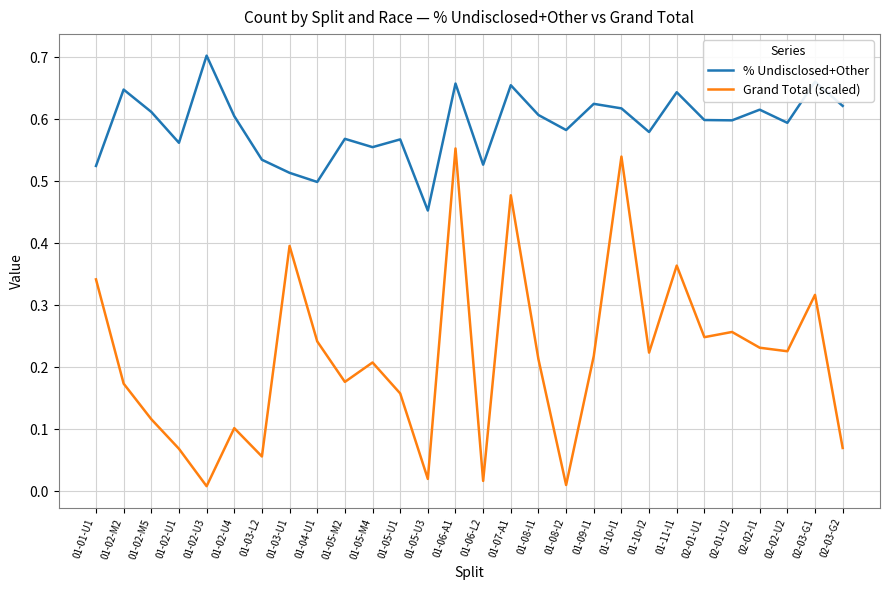

What are all the series names shown in the legend?

% Undisclosed+Other, Grand Total (scaled)